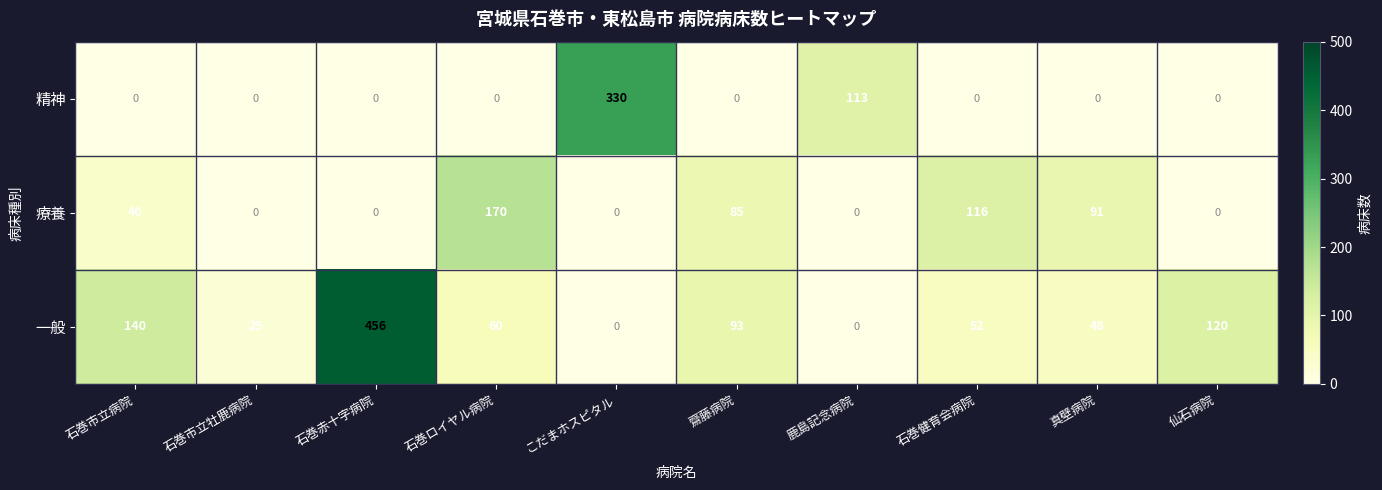

Rank the series by their maximum value, from lowest to highest.

療養, 精神, 一般